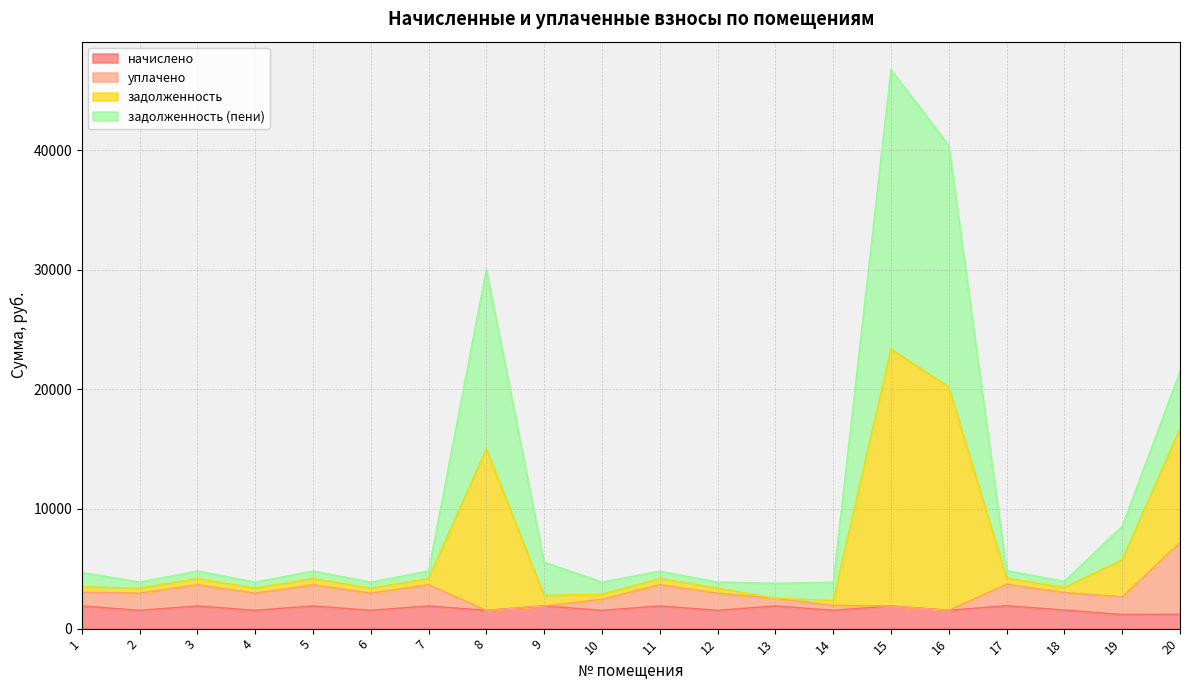

What is the minimum value for начислено?

1178.4